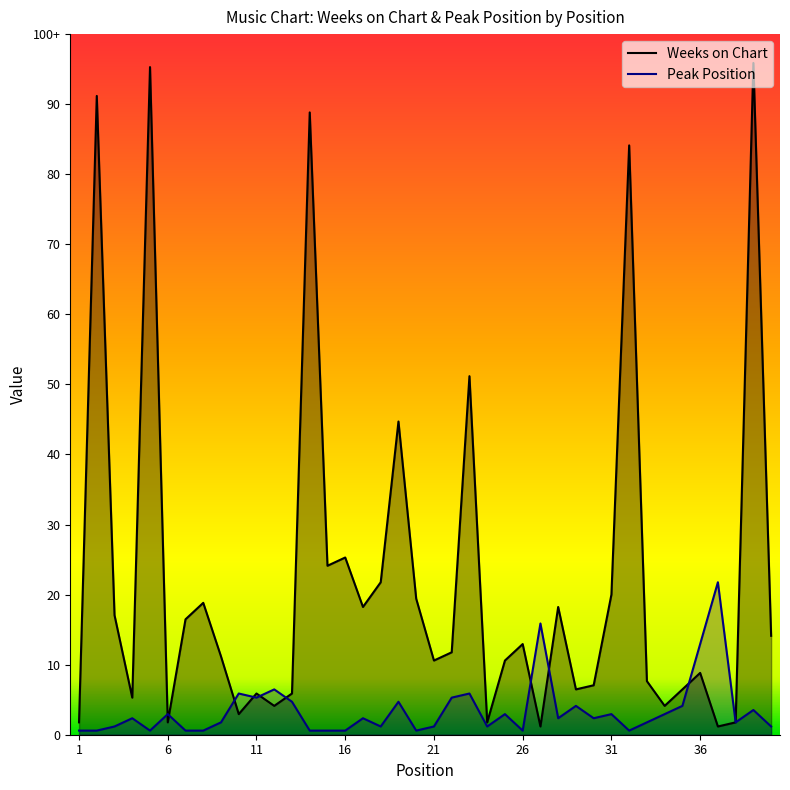

At 36, list the series in order from smallest to largest.

Weeks on Chart, Peak Position